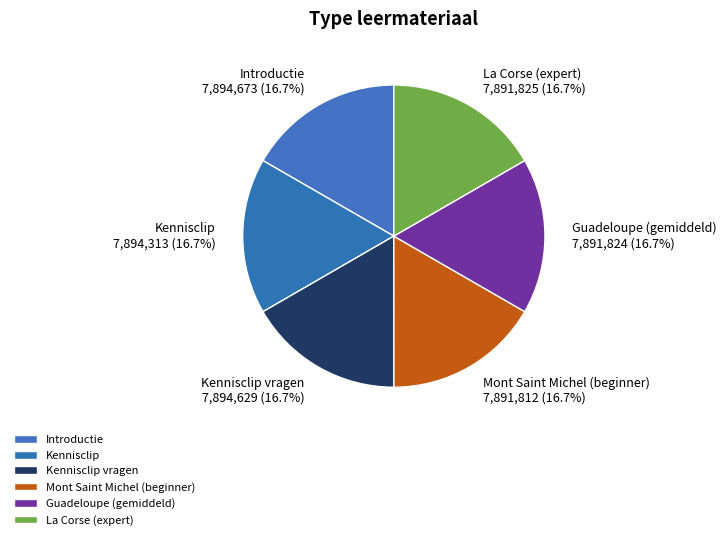

What percentage is the Kennisclip slice, to the nearest percent?

17%